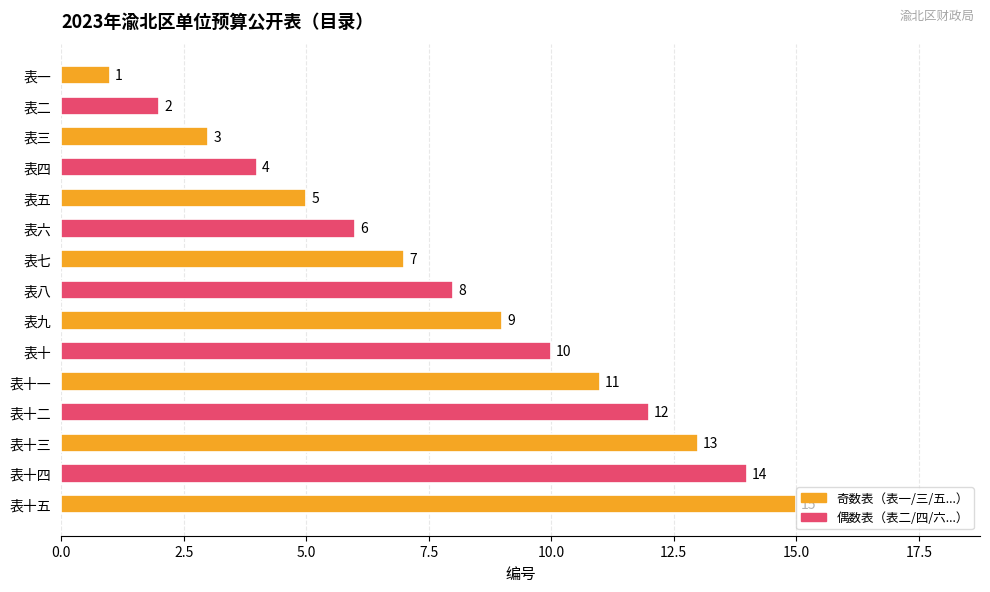

What is the sum of all values?

120